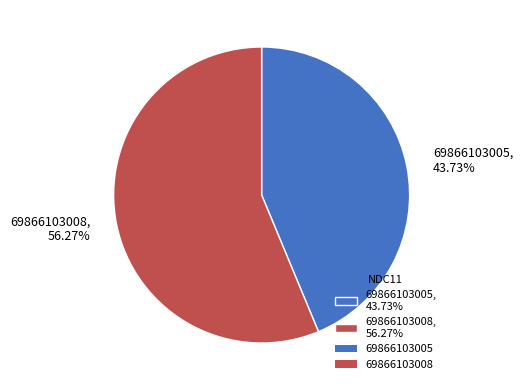

What percentage is the 69866103005 slice, to the nearest percent?

44%